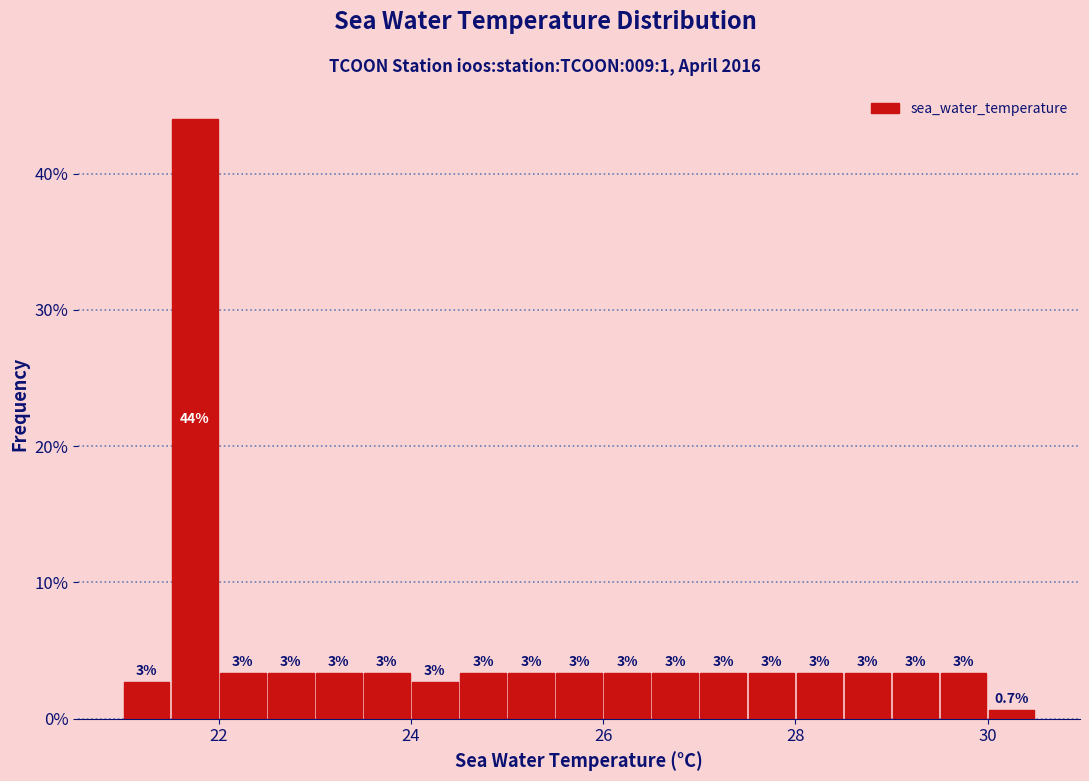

Read against the x-axis, roughly where is the centre of the tallest bar?

21.8